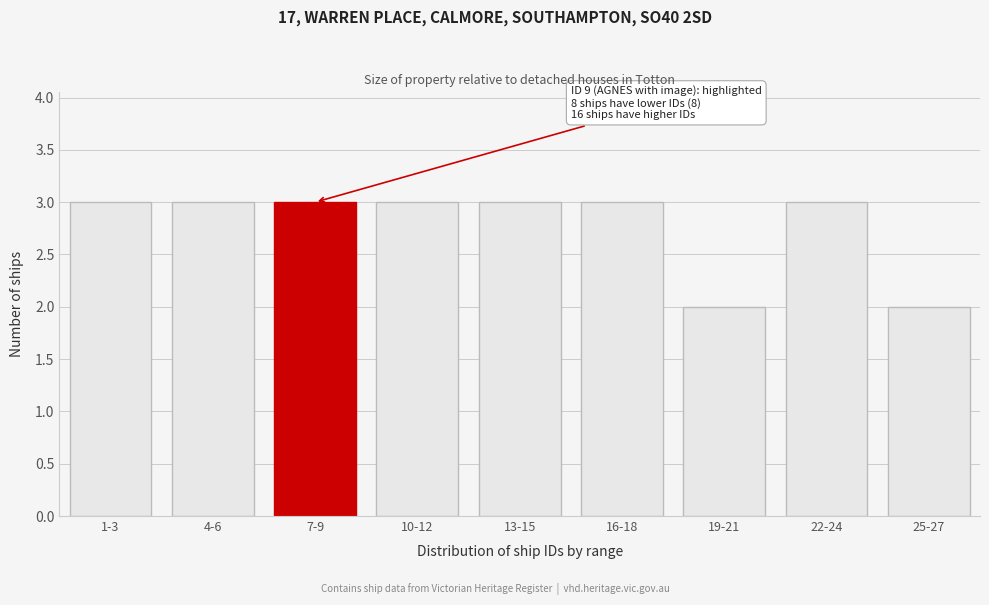

Reading left to right, what are all the values shown in this chart?

1-3=3	4-6=3	7-9=3	10-12=3	13-15=3	16-18=3	19-21=2	22-24=3	25-27=2